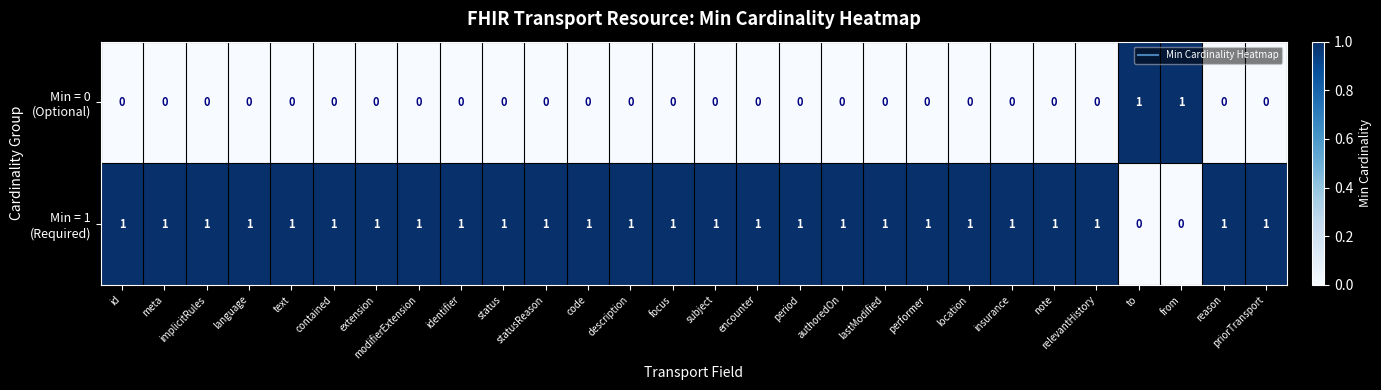

At how many categories does at least one series exceed 0?

28